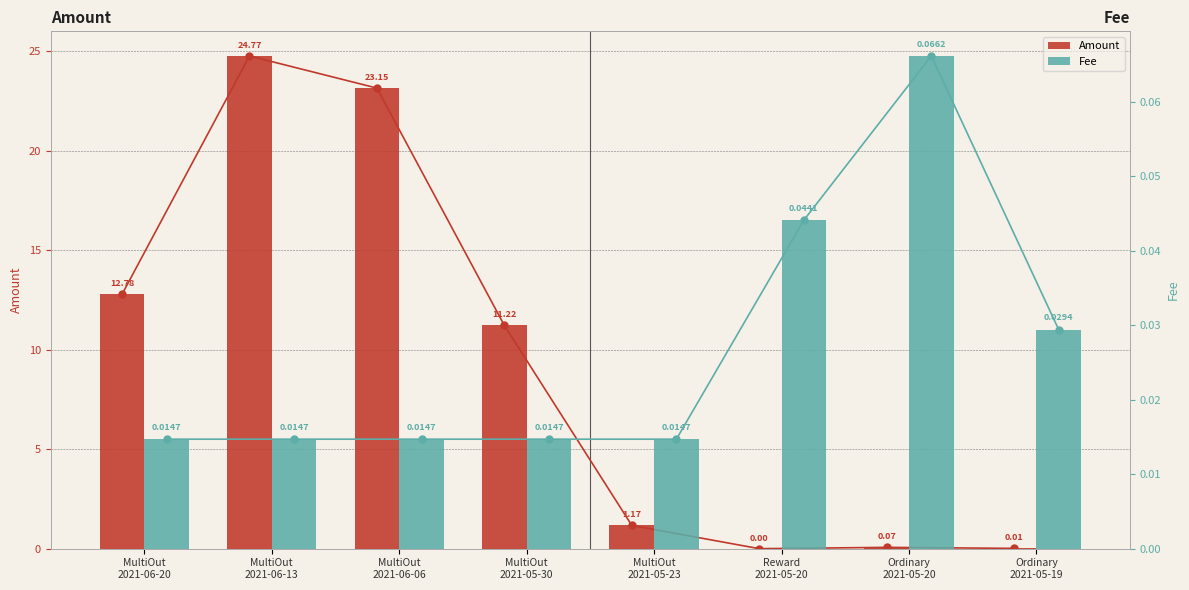

How many groups of bars are there?

8